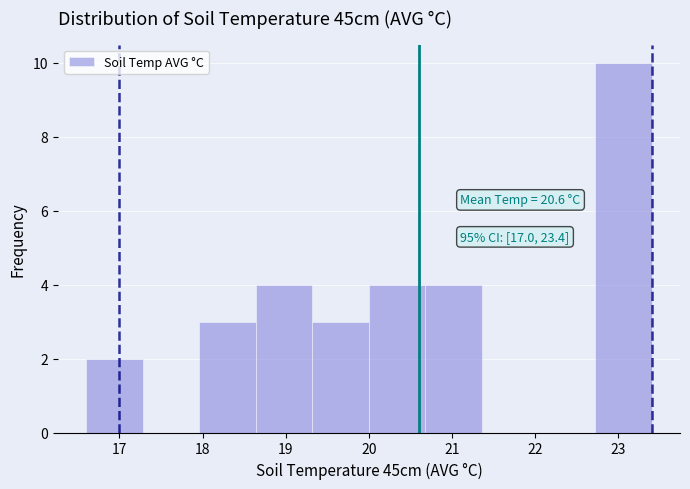

Which range on the x-axis has the tallest bar?

22.72 to 23.40